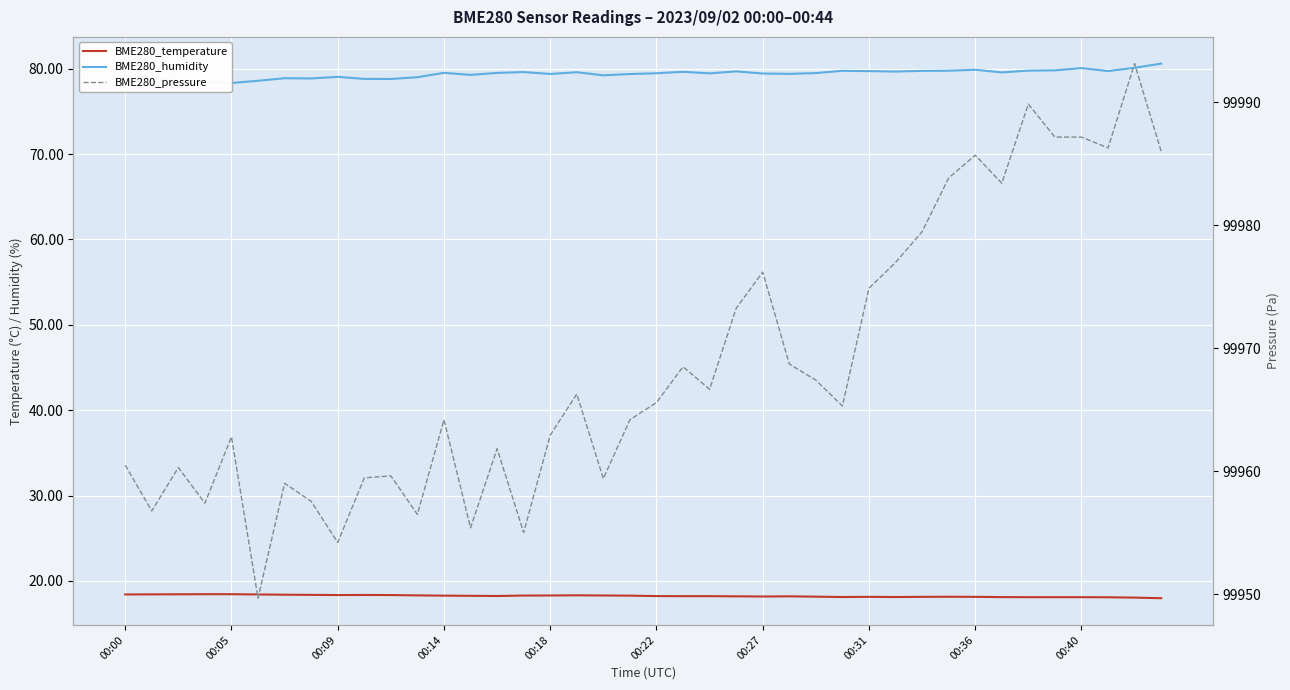

What is the average value of the BME280_humidity series?

79.4